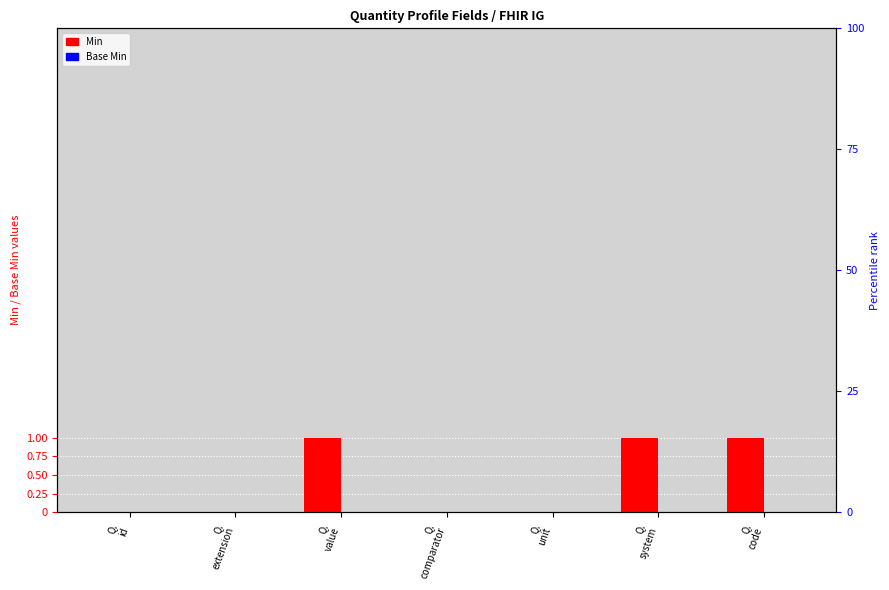

How many bars are there in each group?

2